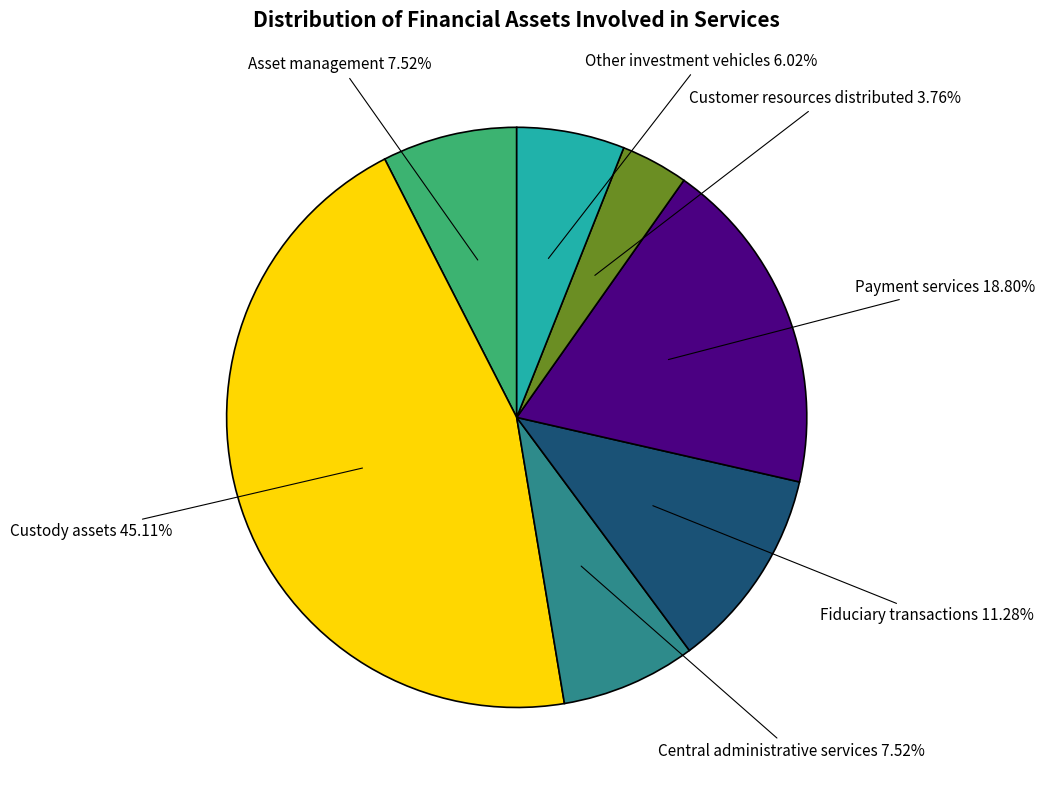

What percentage is NOT represented by Central administrative services?

92.5%